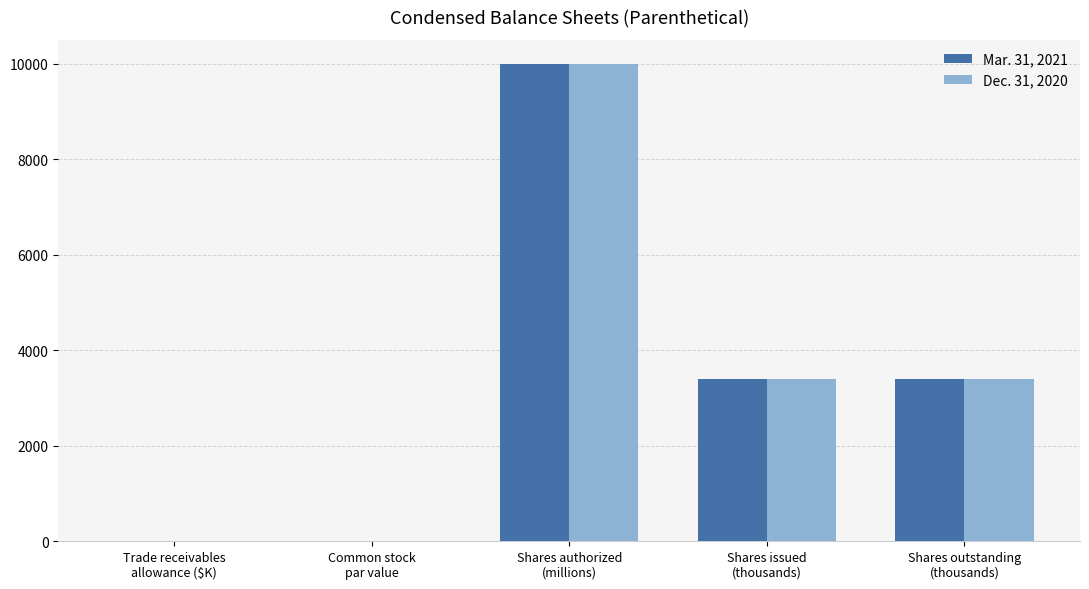

What value does the Dec. 31, 2020 series have at Shares authorized
(millions)?

10000.0